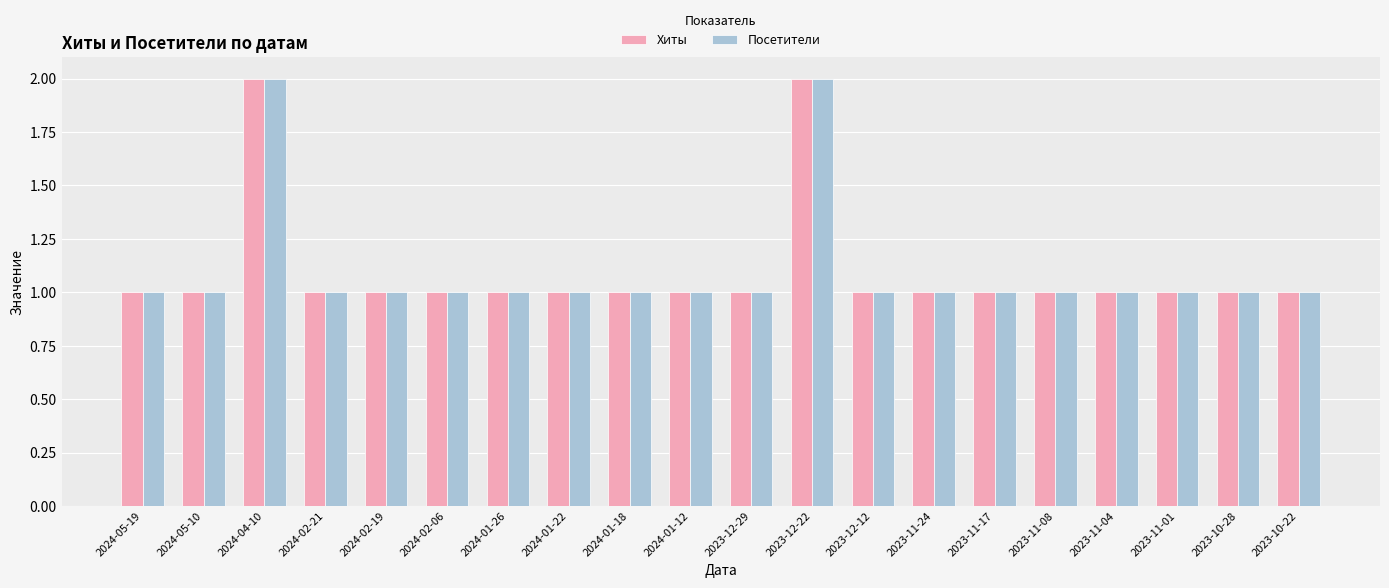

The value of Посетители at 2024-01-18 is 1. True or false?

True